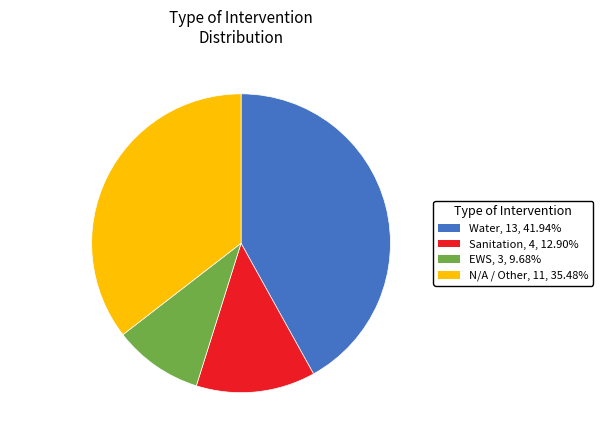

Is EWS the majority of the pie?

No